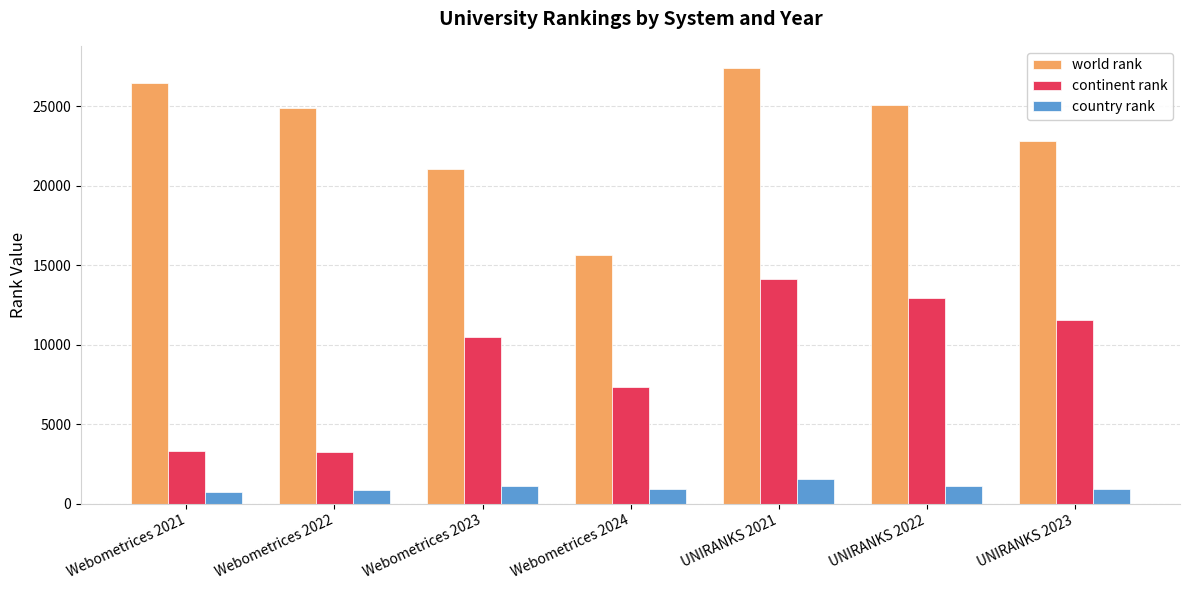

Are the bars grouped side by side (vs. stacked)?

Yes